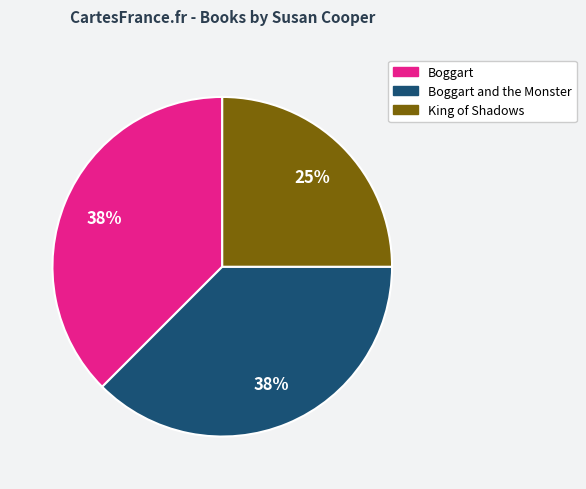

Approximately how many times larger is the value at Boggart compared to King of Shadows?

1.5